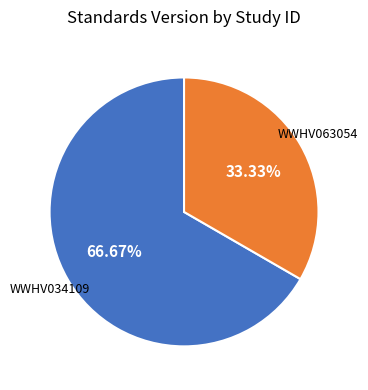

What percentage is the WWHV034109 slice, to the nearest percent?

67%